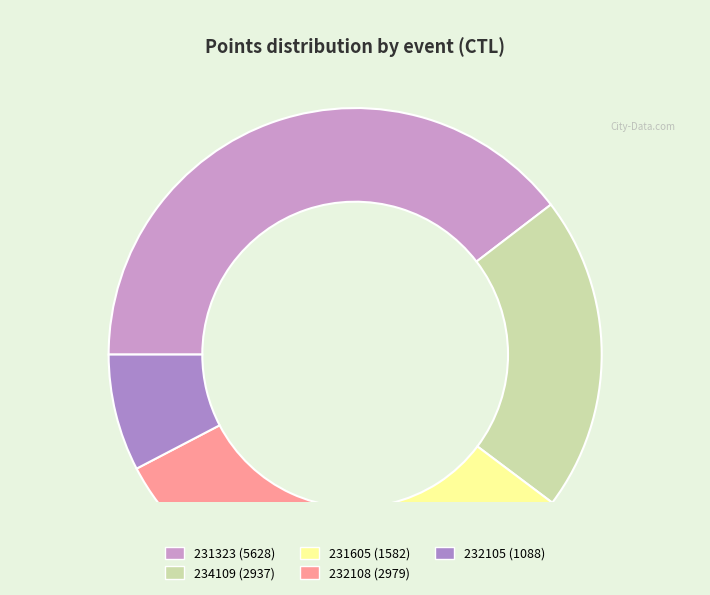

Combined, what portion of the pie is 234109 and 232108?

41.6%